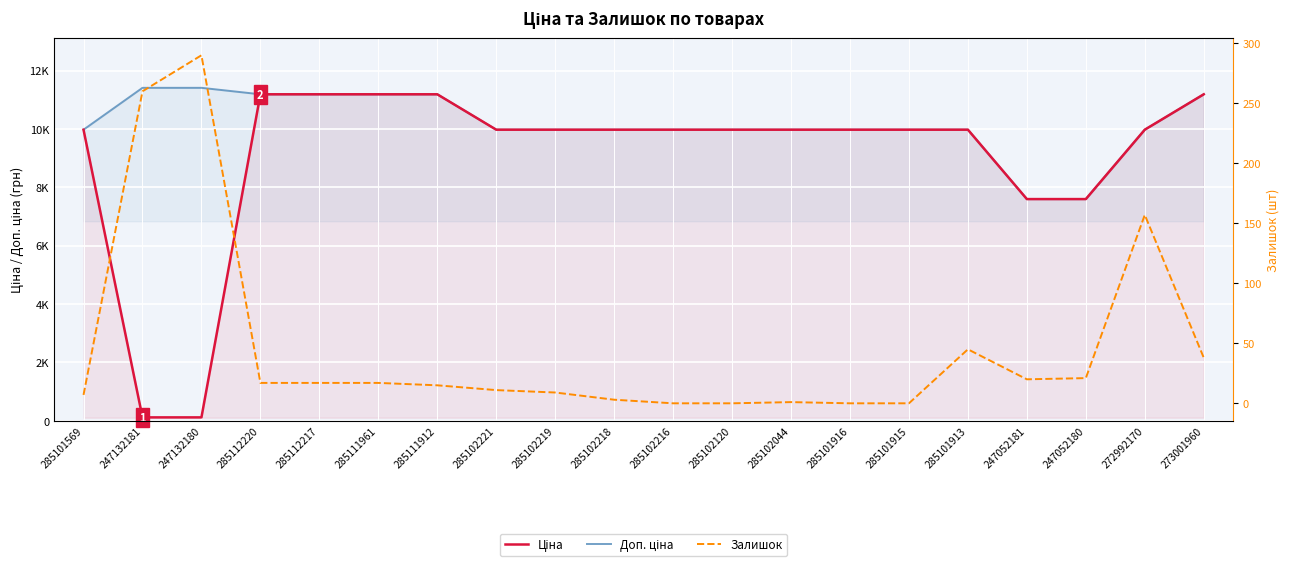

True or false: Ціна and Залишок intersect in this chart.

True